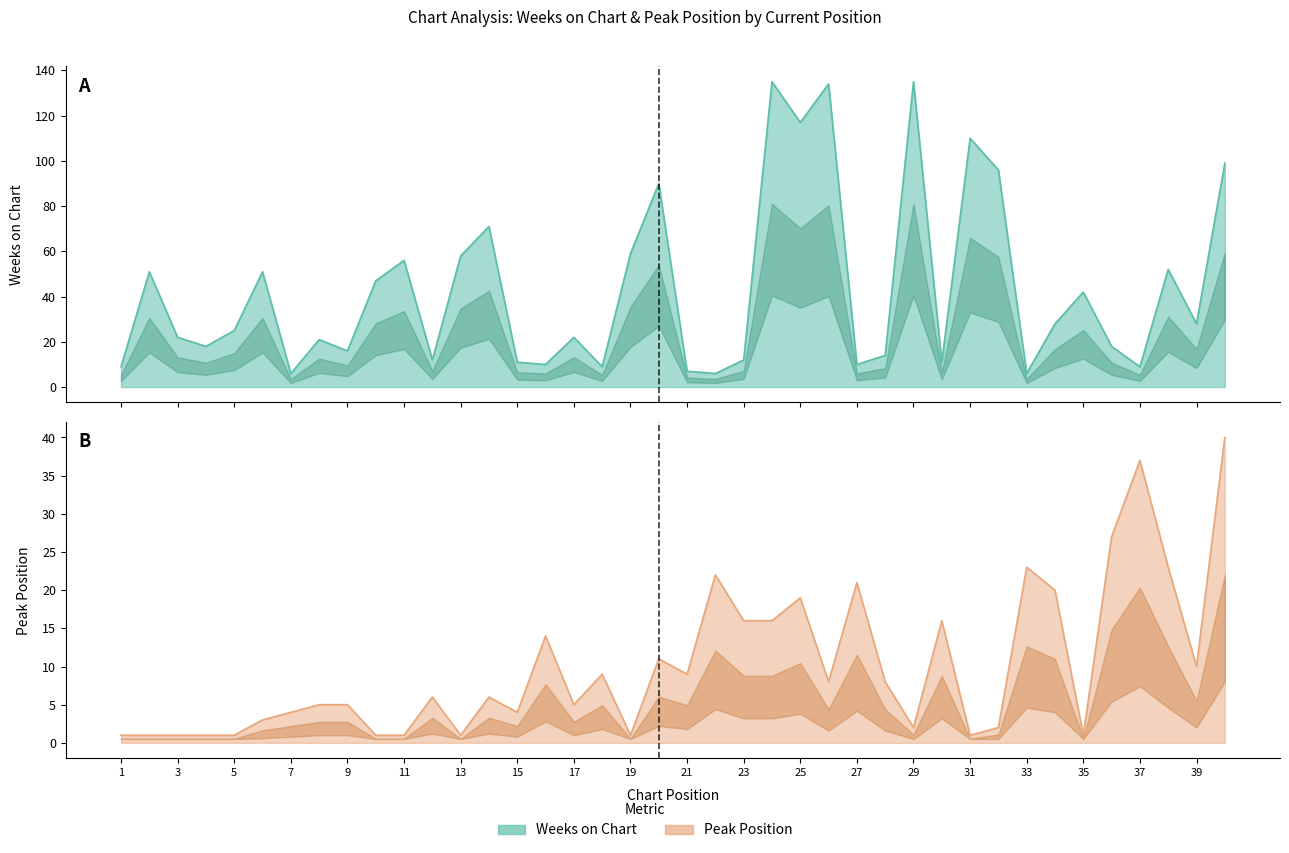

What is the difference between the maximum and minimum values in the Peak Position series?

39